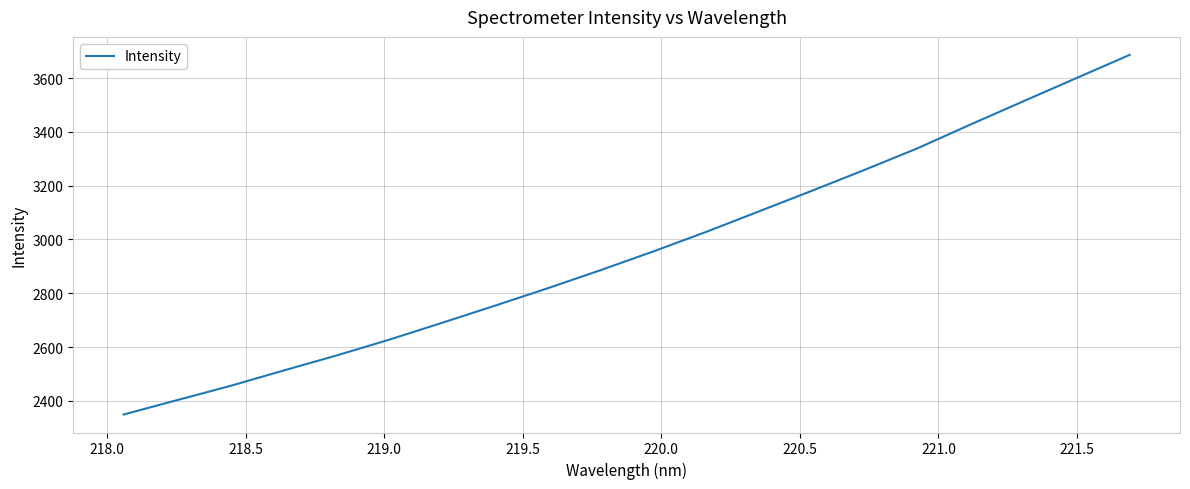

What is the maximum value shown in the chart?

3686.4